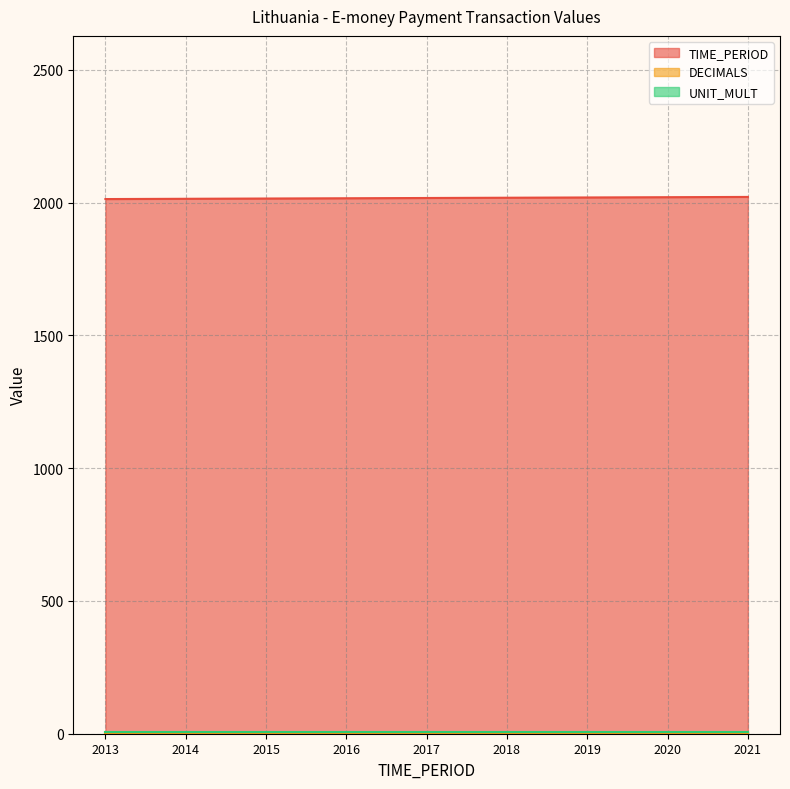

What is the average value of the DECIMALS series?

3